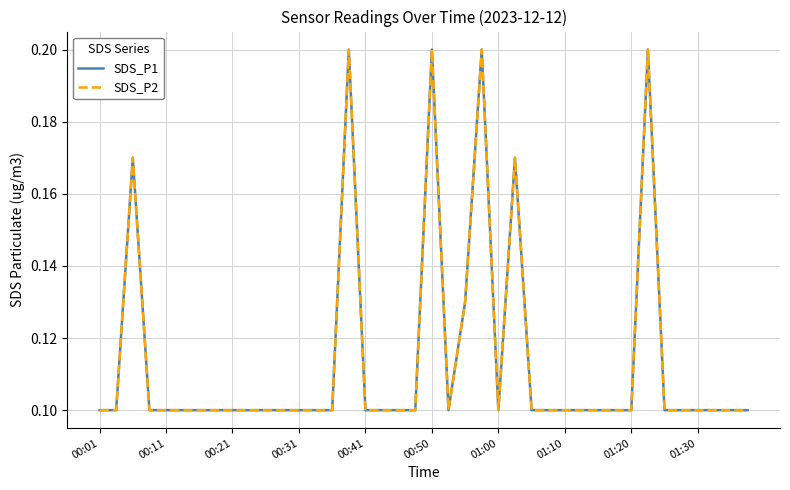

Does the chart have visible grid lines?

Yes